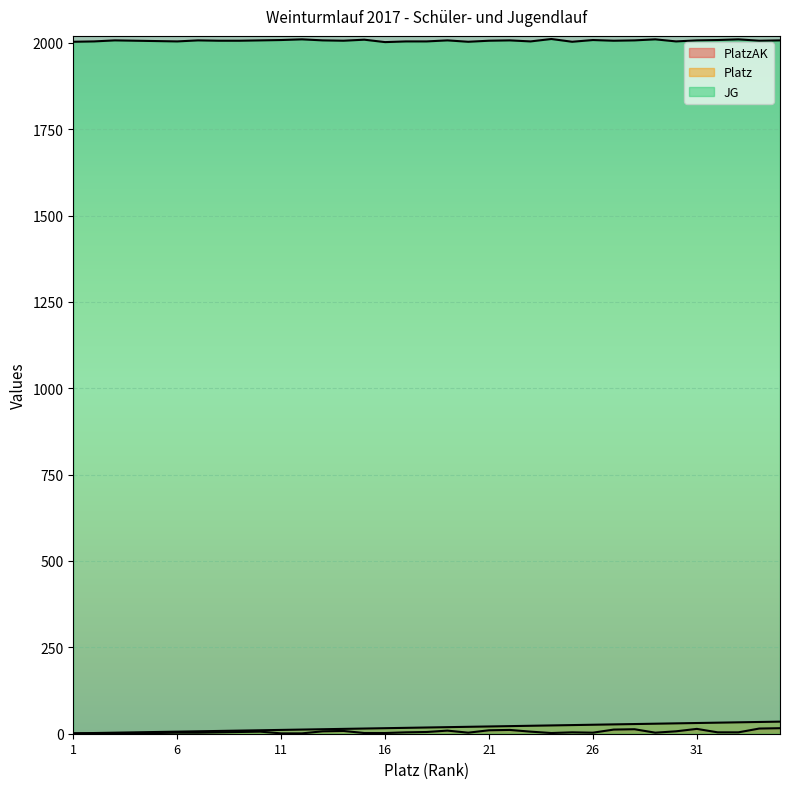

What is the total value across all series at 12?

2023